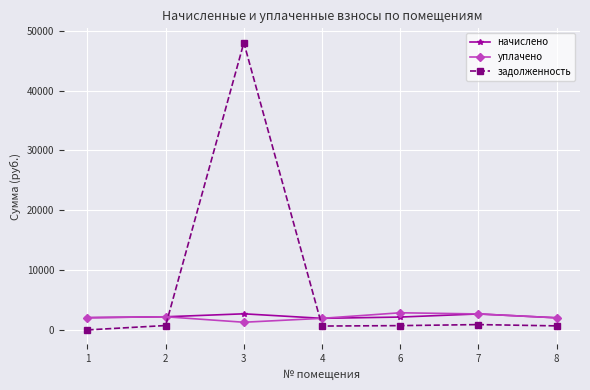

What is the value of the начислено point at the 6th from the left?

2668.9